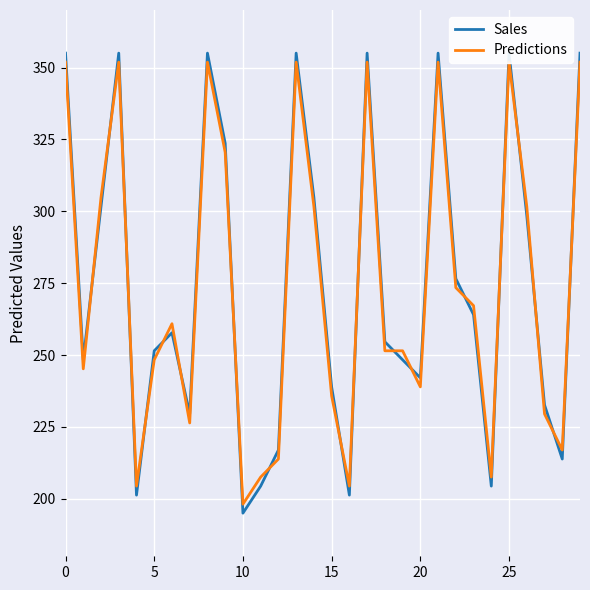

What is the maximum value shown in the chart?

355.0